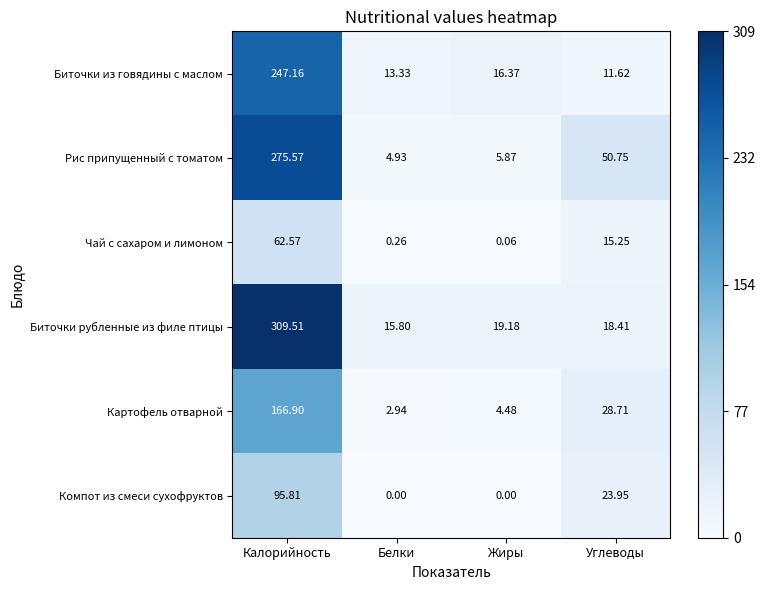

Which series changed the most between Белки and Углеводы?

Рис припущенный с томатом